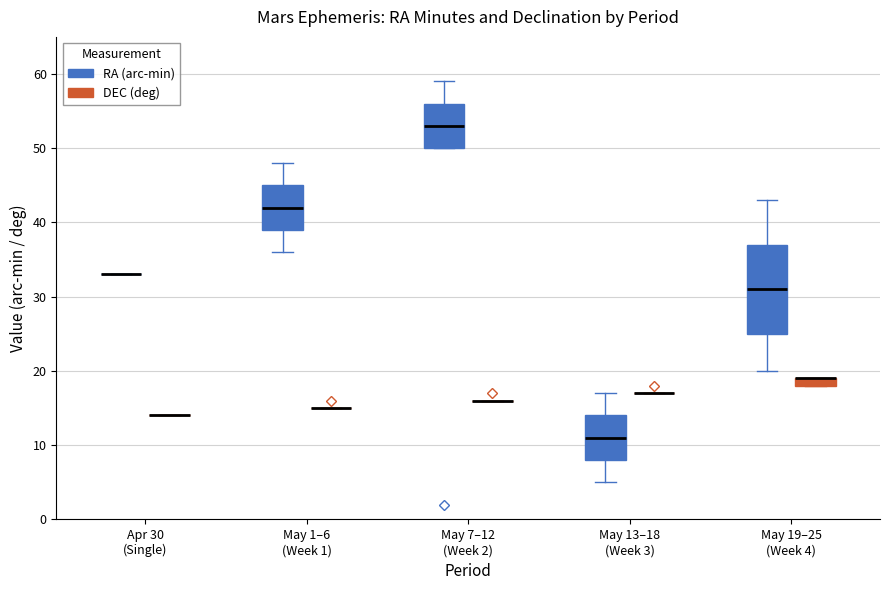

Comparing the boxes themselves (not the whiskers), which one is the tallest?

May 19–25 (Week 4) (RA (arc-min))